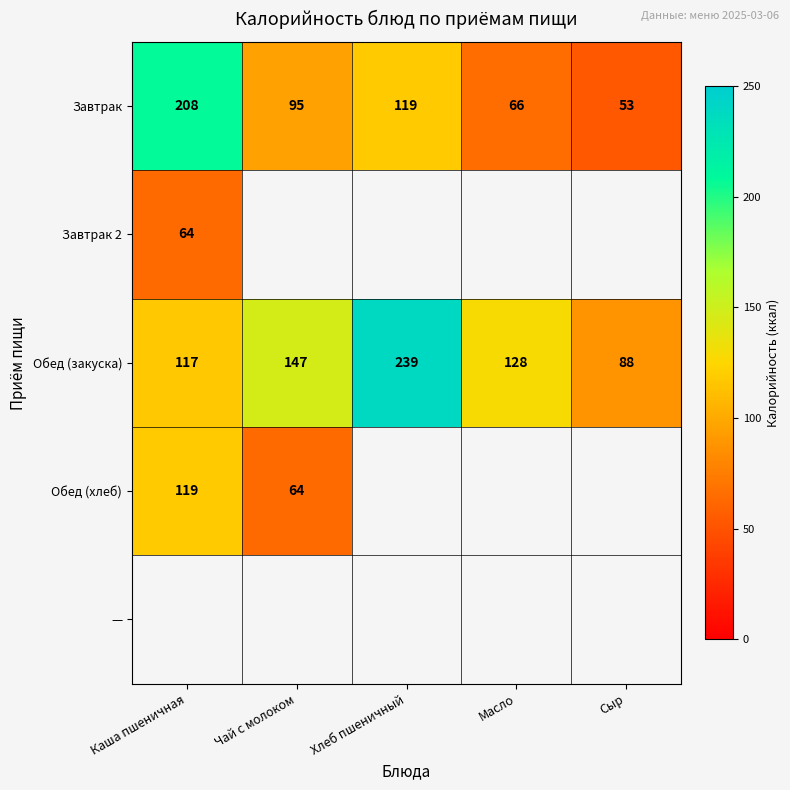

What is the lowest value of the Завтрак series?

53